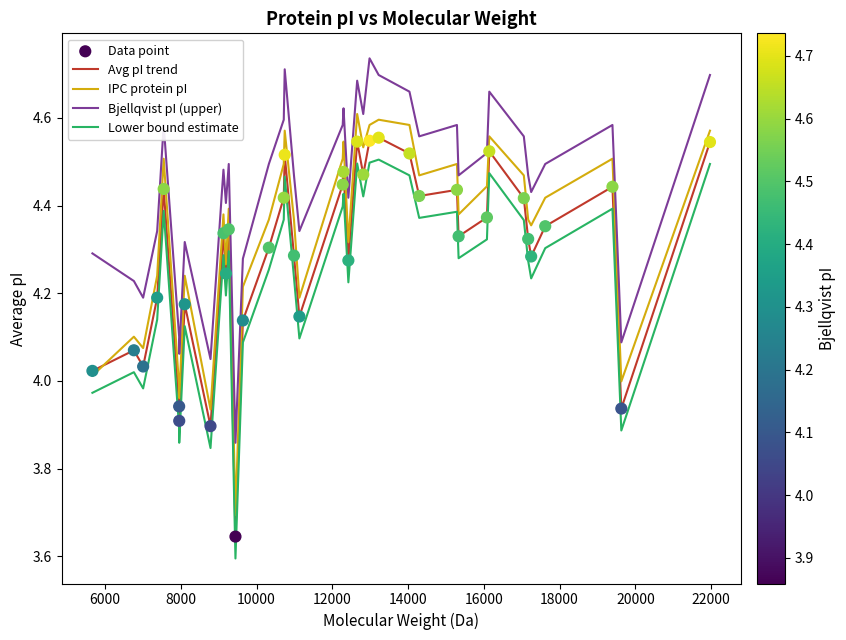

List the series in order of their overall mean, highest first.

Bjellqvist pI (upper), IPC protein pI, Avg pI trend, Lower bound estimate